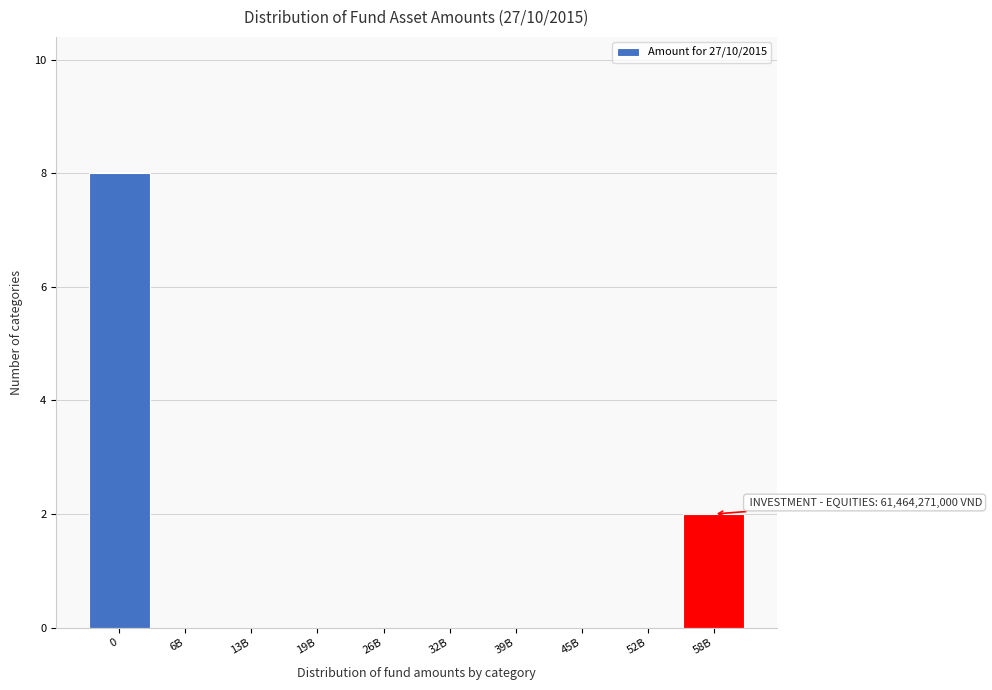

Reading right to left, transcribe all the data shown in this chart.

58B=2	52B=0	45B=0	39B=0	32B=0	26B=0	19B=0	13B=0	6B=0	0=8